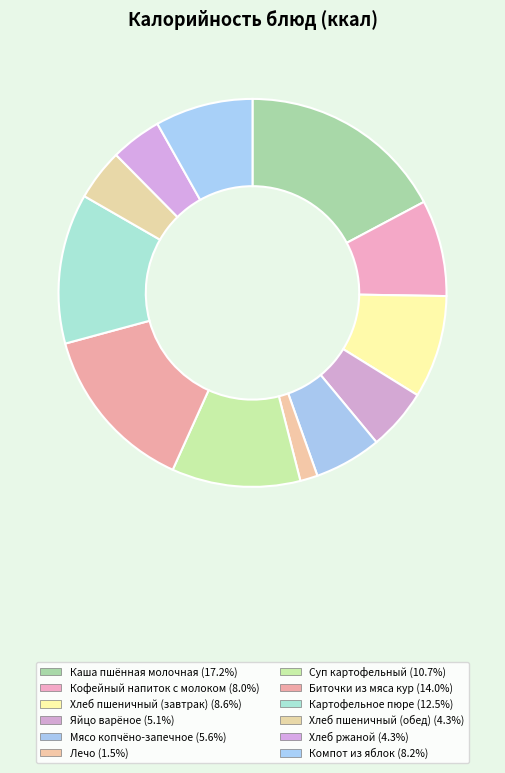

To the nearest percent, what is the combined percentage of Мясо копчёно-запечное and Хлеб пшеничный (завтрак)?

14%